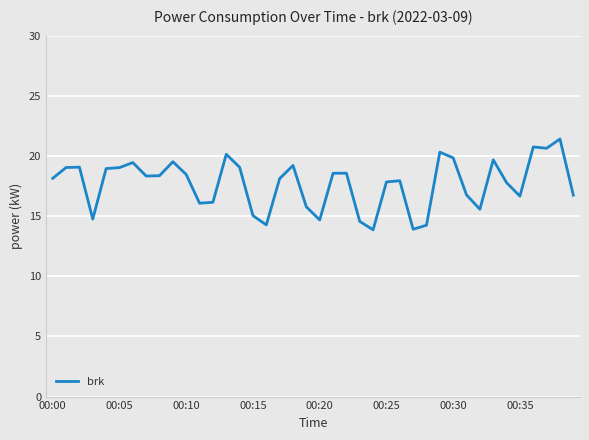

What is the minimum value shown in the chart?

13.9